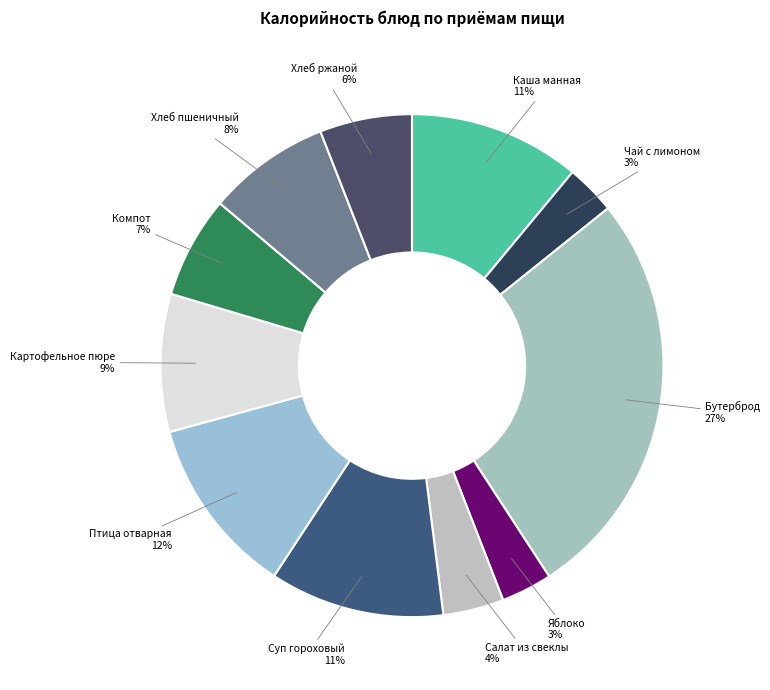

What is the largest slice in the pie chart?

Бутерброд